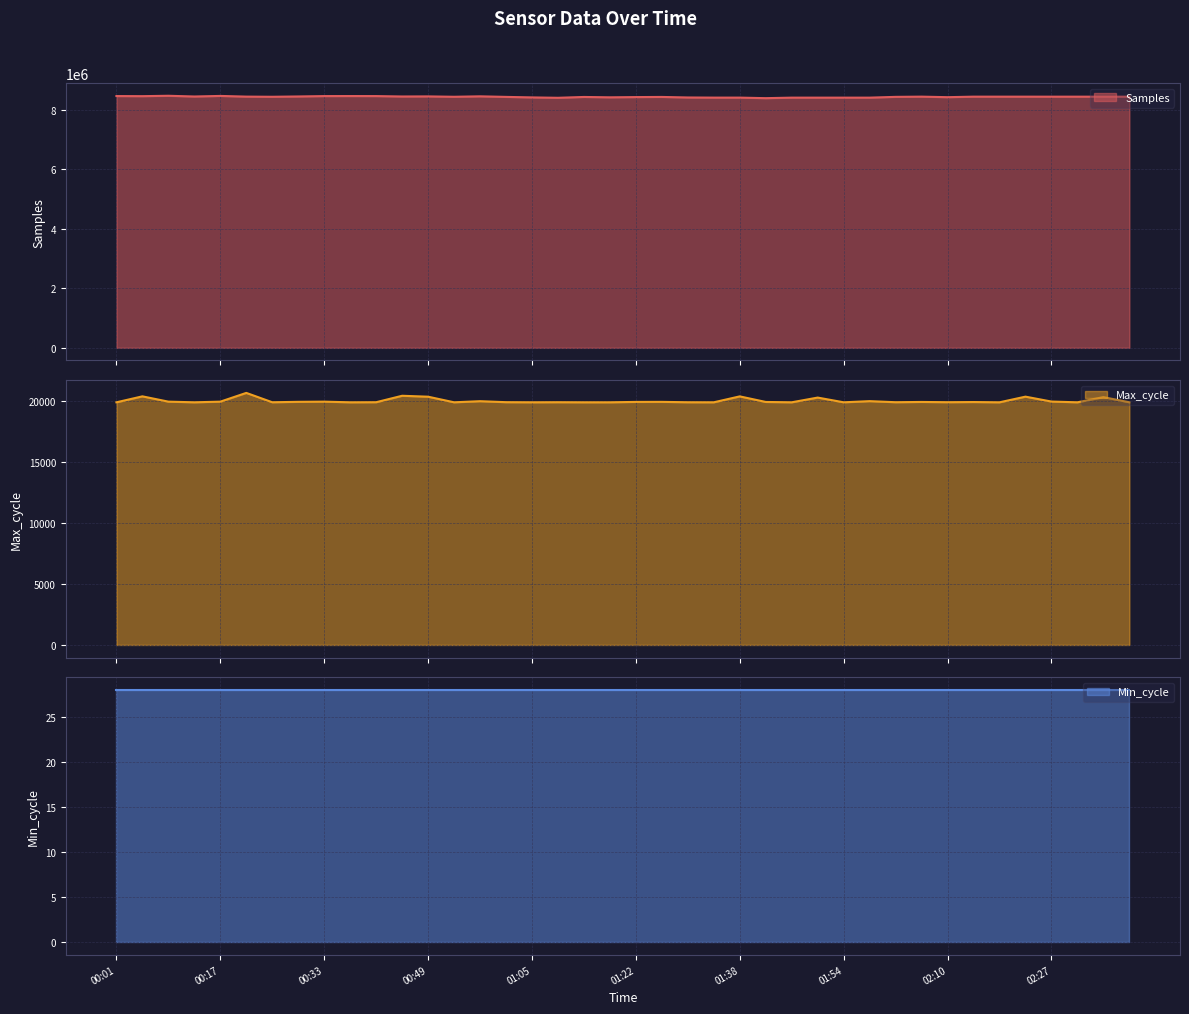

What is the lowest value of the Samples series?

8385157